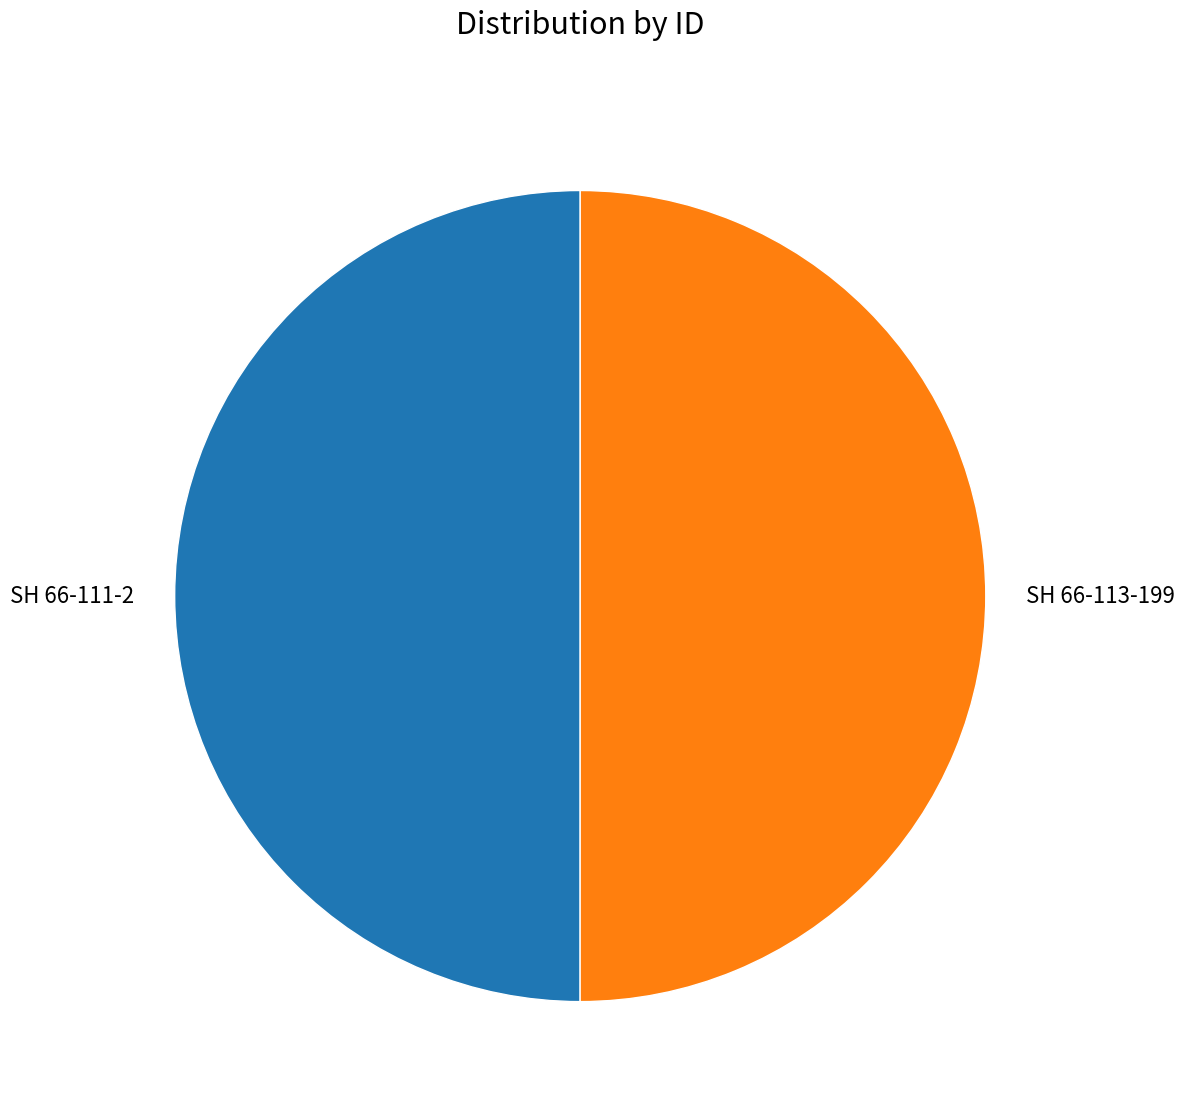

Is it true that SH 66-111-2 is 43% of the pie?

False